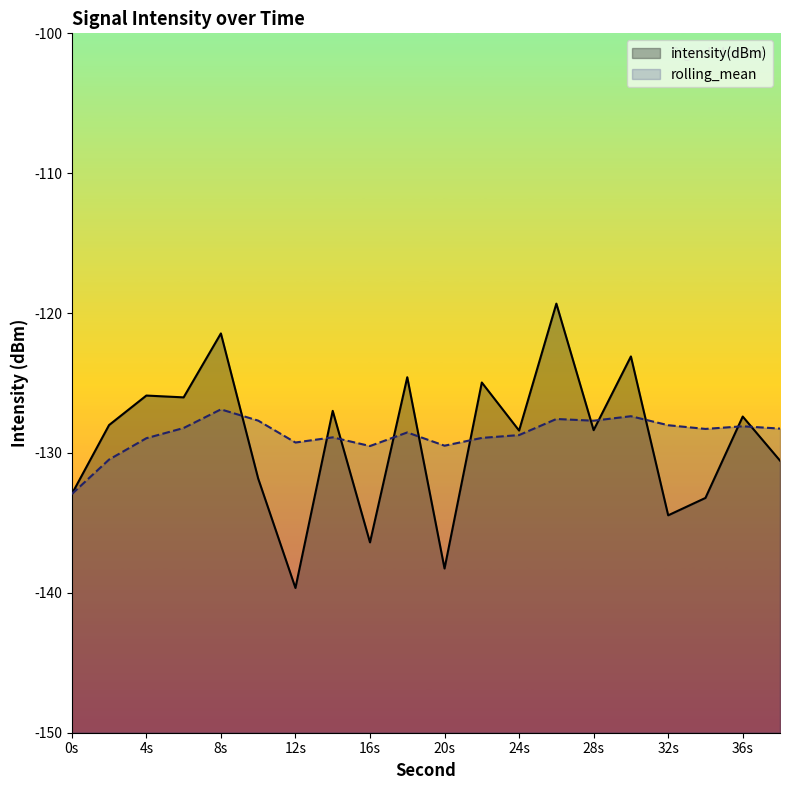

Read the rolling_mean value at 32s.

-128.0